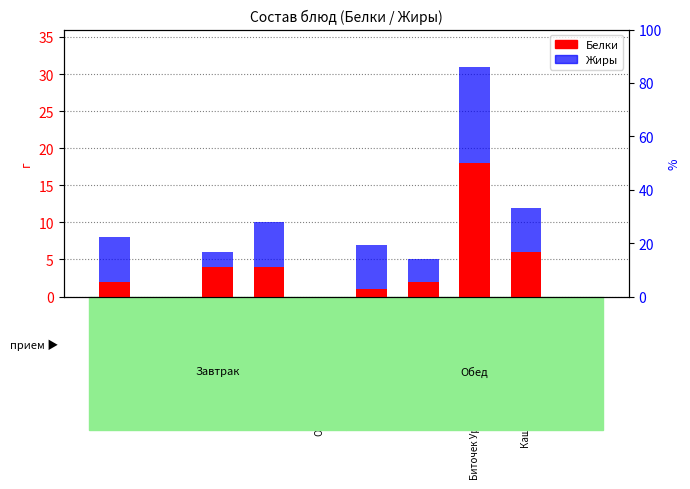

Rank the categories by Белки value from lowest to highest.

Чай с лимоном, Огурцы свежие порционно, Компот из ягод, Салат Летний, Печень по-строгановски, Свекольник со сметаной, Пшеничный/ржаной, Пюре картофельное, Каша гречневая рассыпчатая, Биточек Уральский мясо-капустный